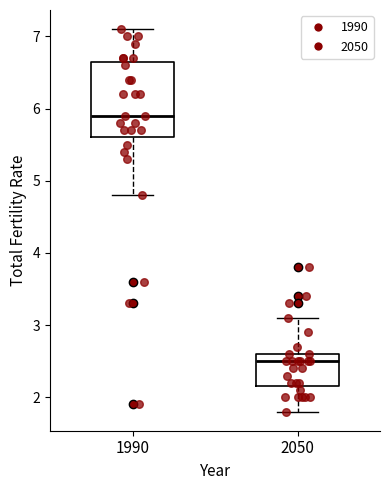

Reading left to right, transcribe this box plot: for each box, give where its median line is, the range the box spans, and where its two whiskers end, as read against the y-axis. The values are not printed on the chart, so give them approximately, as read against the axis.

1990: median 5.9, box 5.6 to 6.7, whiskers 4.8 to 7.1
2050: median 2.5, box 2.2 to 2.6, whiskers 1.8 to 3.1